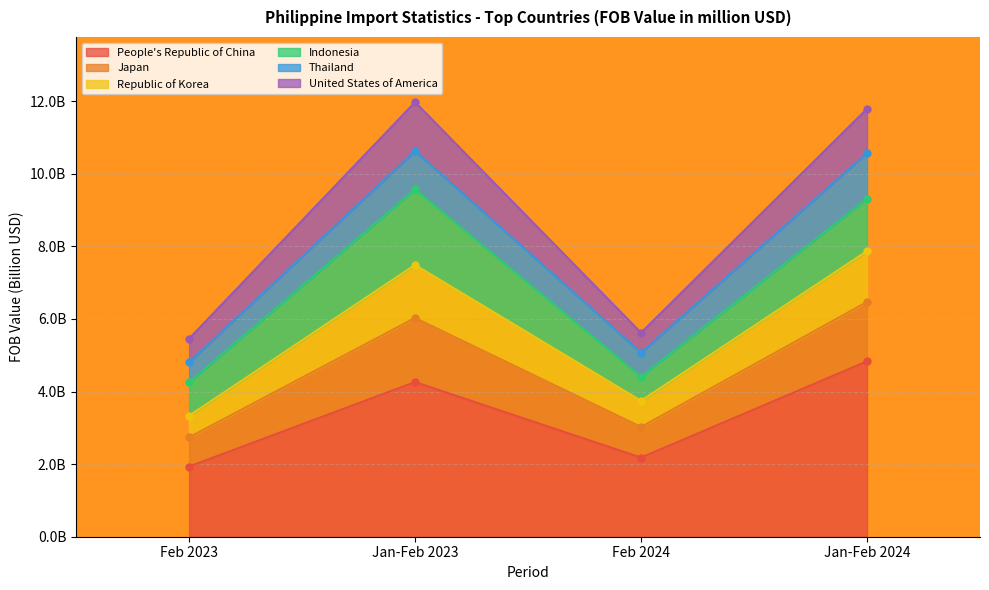

True or false: Republic of Korea and People's Republic of China cross at least once.

False